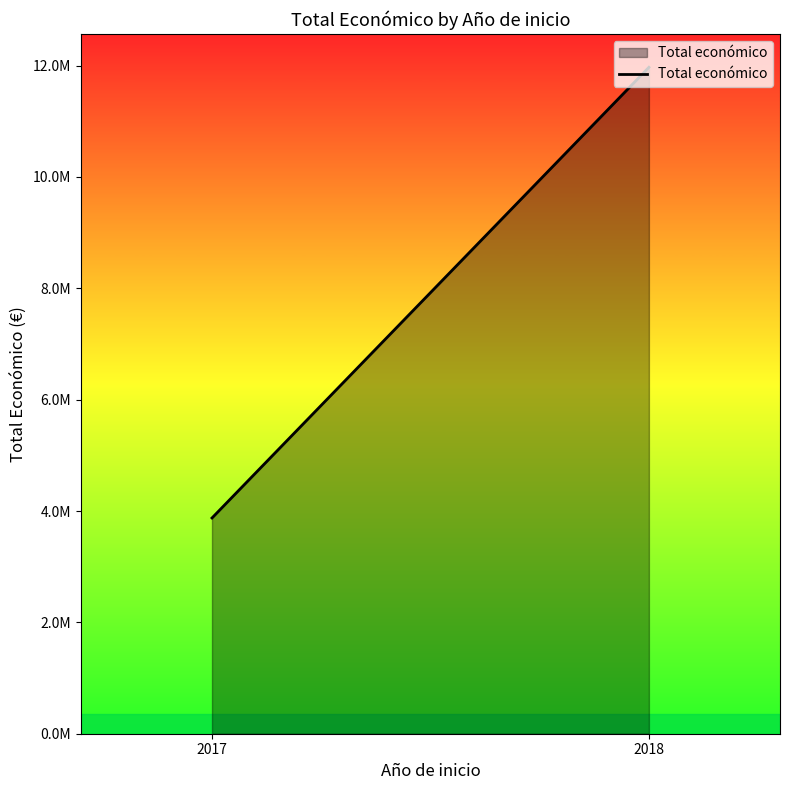

Reading left to right, extract all data points from this chart.

2017=3875118	2018=11969490